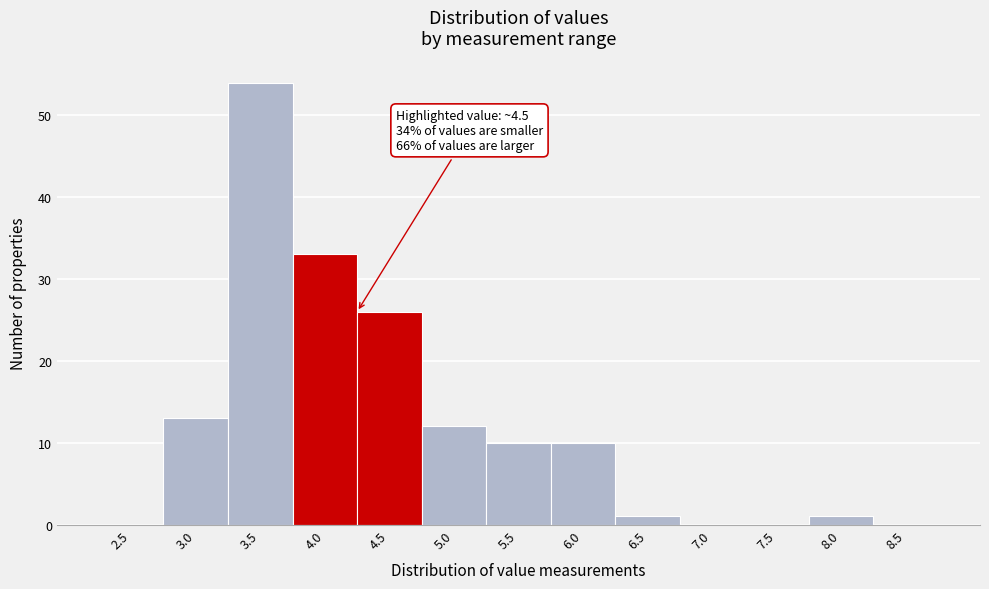

Reading left to right, list all the values displayed in this chart.

2.5=0	3.0=13	3.5=54	4.0=33	4.5=26	5.0=12	5.5=10	6.0=10	6.5=1	7.0=0	7.5=0	8.0=1	8.5=0